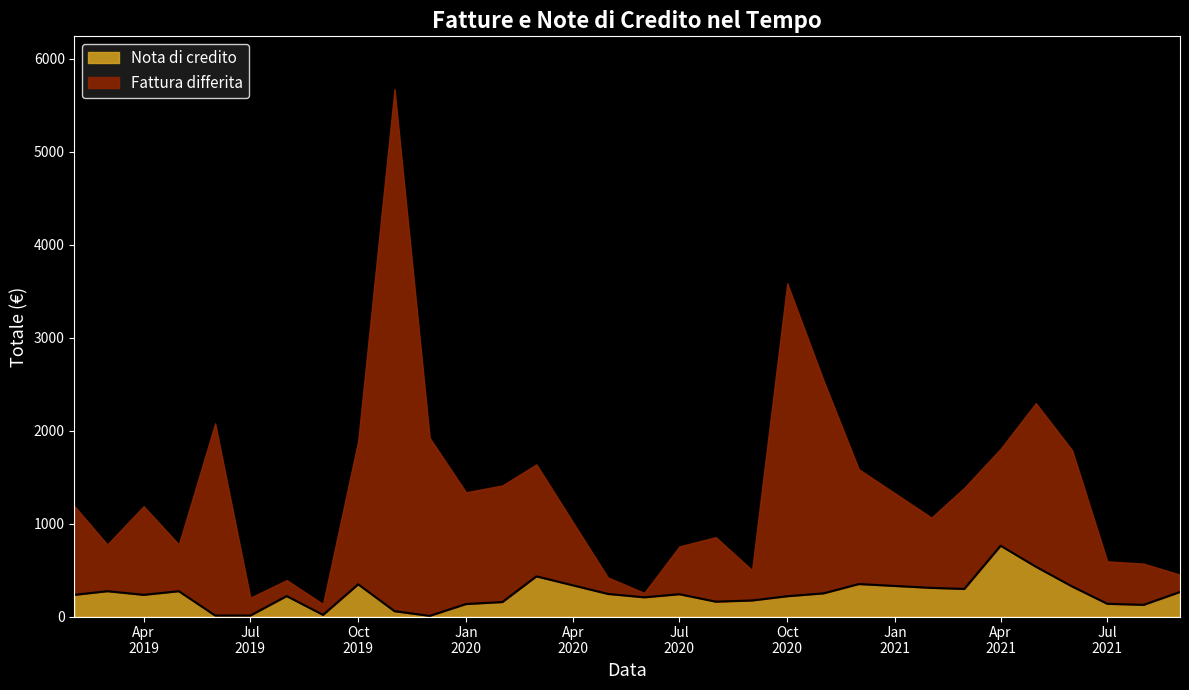

At which label does the data first exceed 233?

2019-02